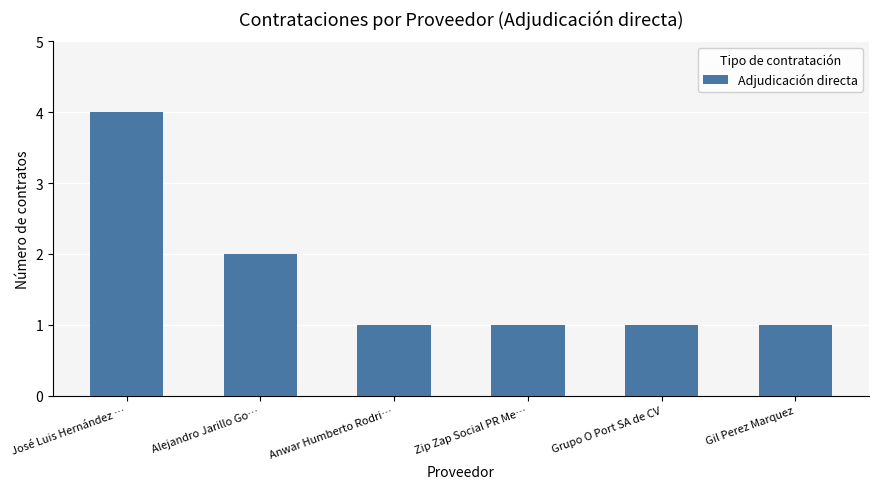

Count the values in the range 1 to 2.

5